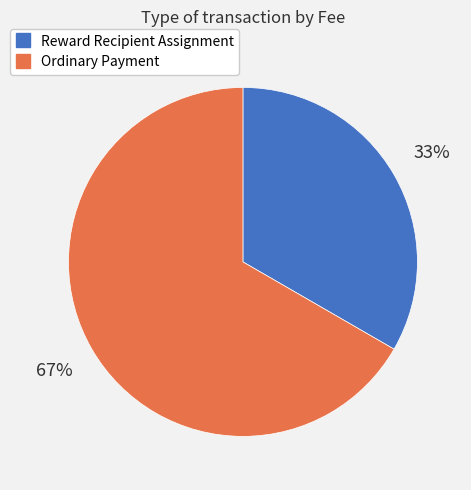

How many slices are in this pie chart?

2